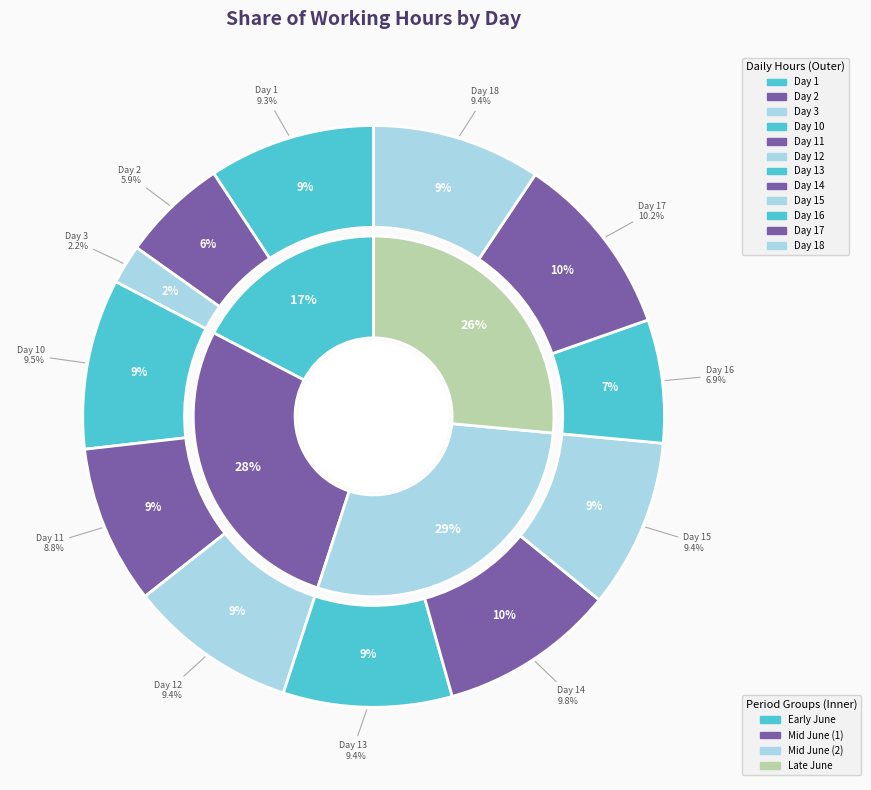

Is it true that Day 14 is 22% of the pie?

False